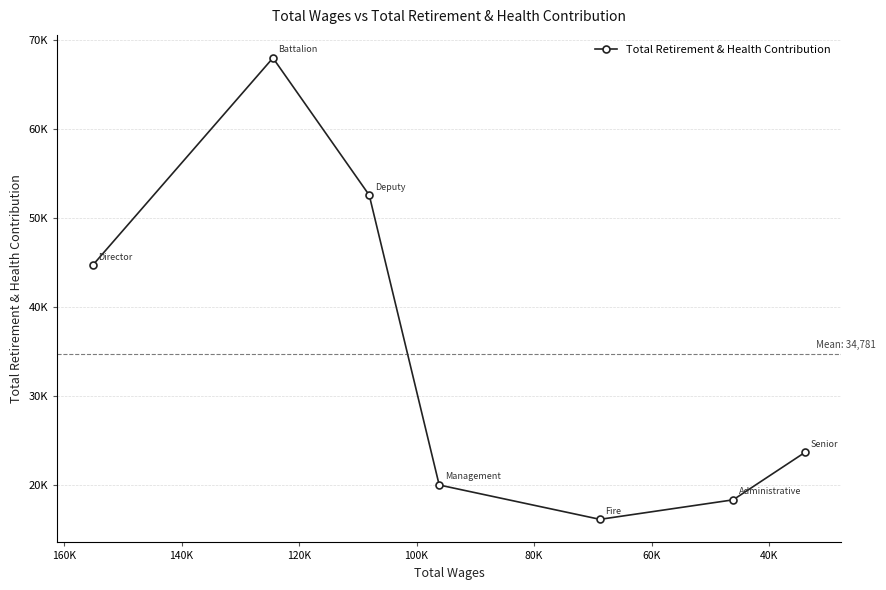

Count the number of data series in this chart.

1